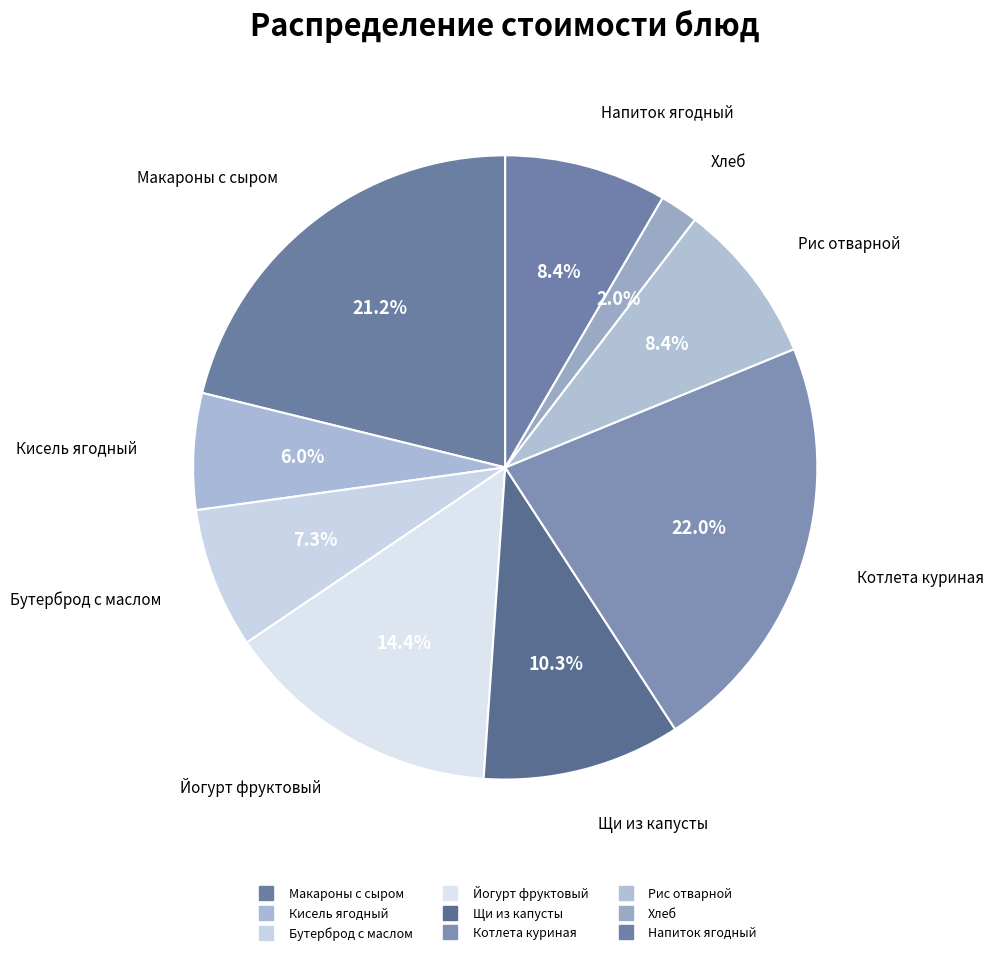

To the nearest percent, what portion does Кисель ягодный represent?

6%